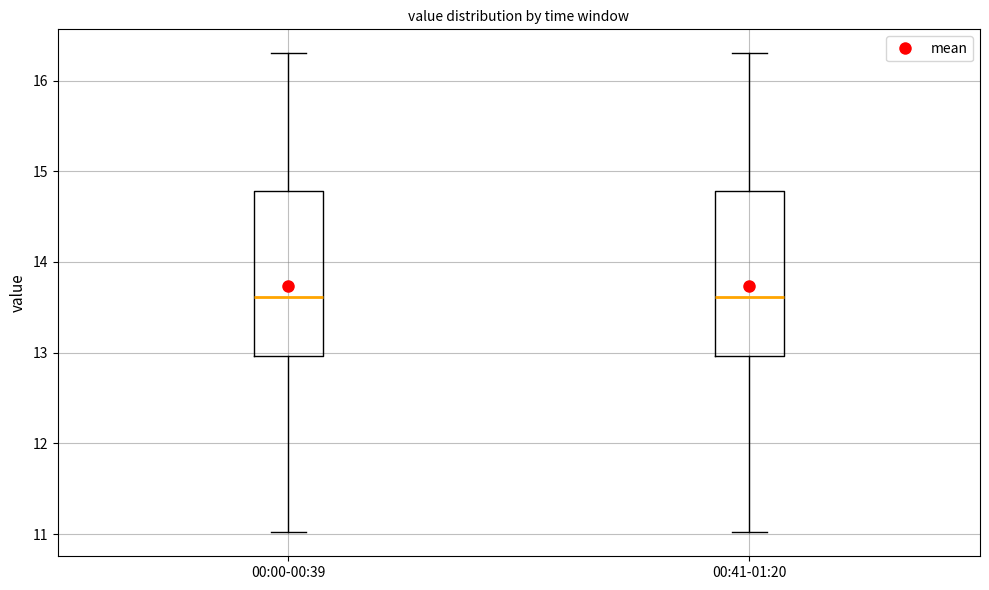

Reading left to right, transcribe this box plot: for each box, give where its median line is, the range the box spans, and where its two whiskers end, as read against the y-axis. The values are not printed on the chart, so give them approximately, as read against the axis.

00:00-00:39: median 13.6, box 13.0 to 14.8, whiskers 11.0 to 16.3
00:41-01:20: median 13.6, box 13.0 to 14.8, whiskers 11.0 to 16.3